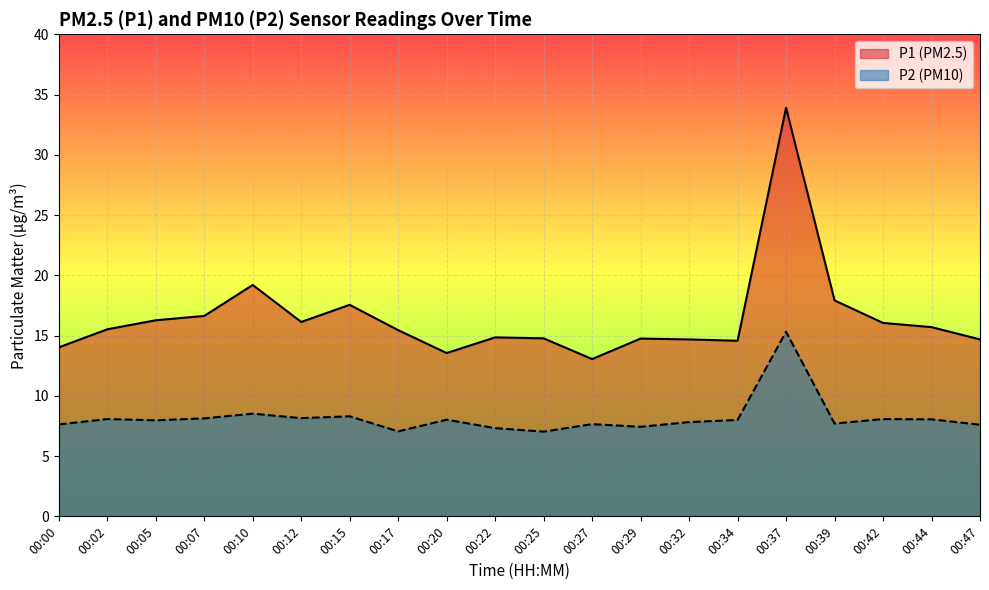

What is the sum of all P2 values?

163.8